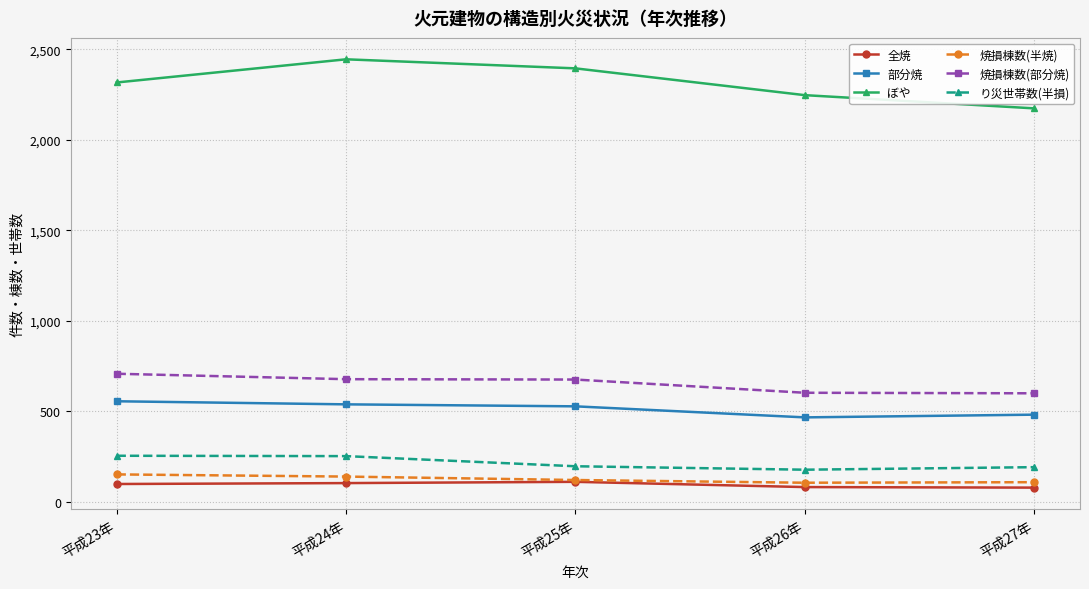

What is the highest value of the 全焼 series?

111